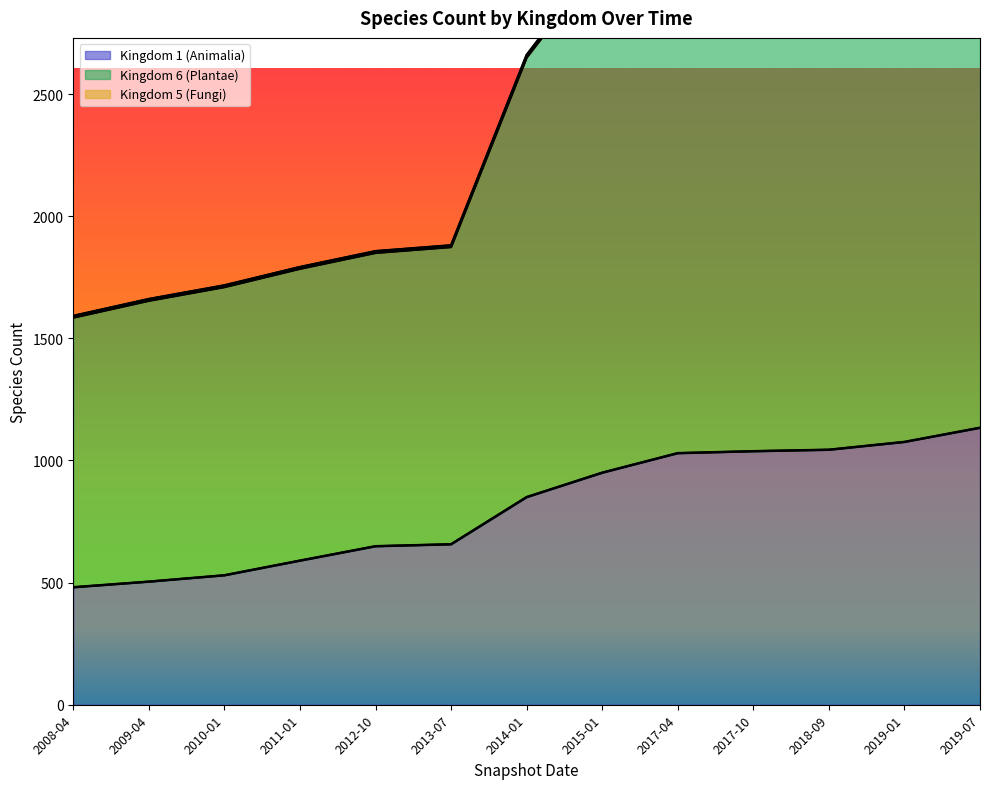

The value of Kingdom 1 (Animalia) at 2008-04 is 481. True or false?

True